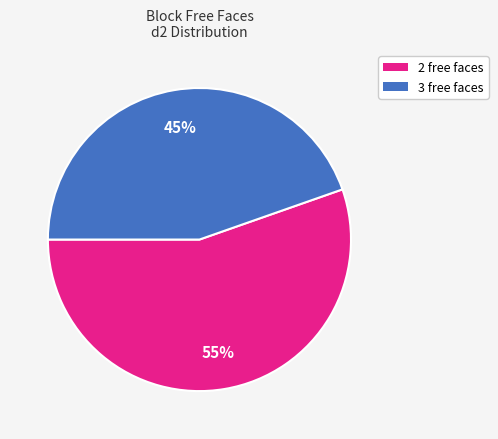

How many slices are in this pie chart?

2